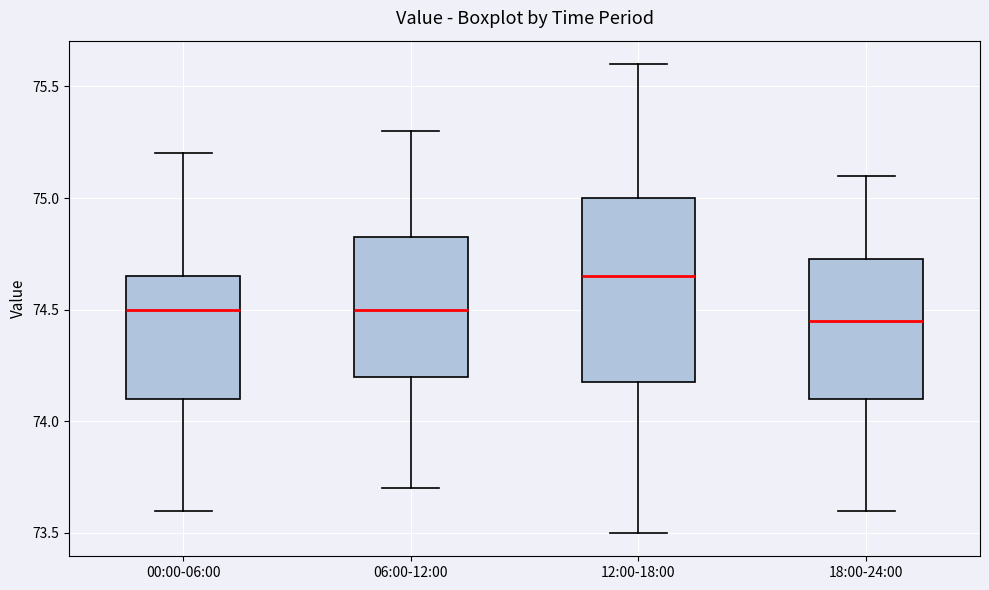

Which box is the tallest, from its lower edge to its upper edge?

12:00-18:00